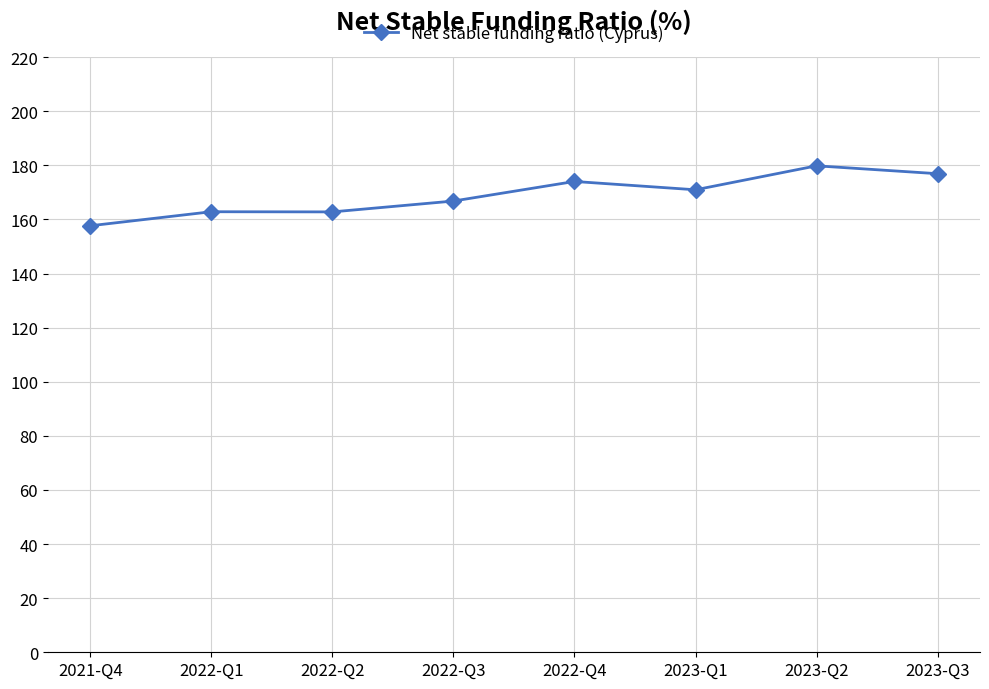

What position from the left is 2023-Q1?

6